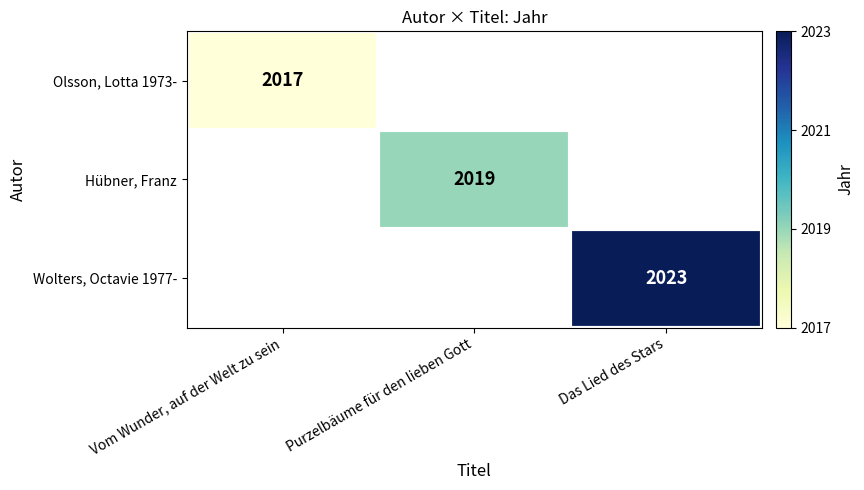

Is the value of Hübner, Franz at Purzelbäume für den lieben Gott greater than the value of Olsson, Lotta 1973- at Vom Wunder, auf der Welt zu sein?

Yes